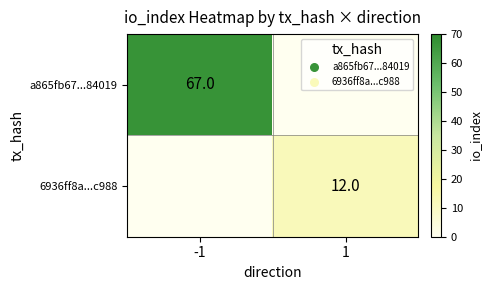

The 6936ff8a...c988 series shows 20 at 1. True or false?

False